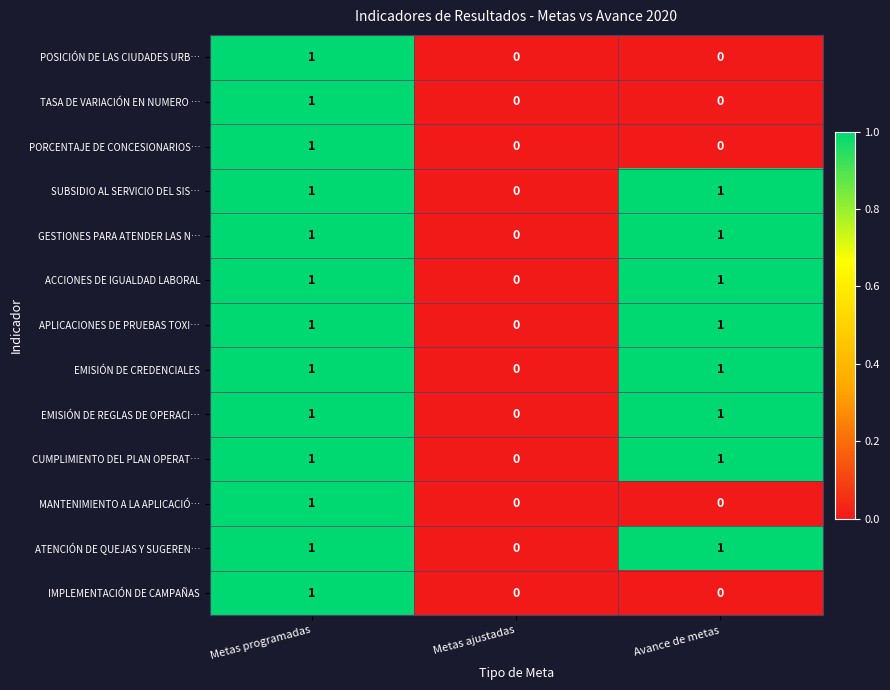

Where is EMISIÓN DE CREDENCIALES nearest to the value 0?

Metas ajustadas